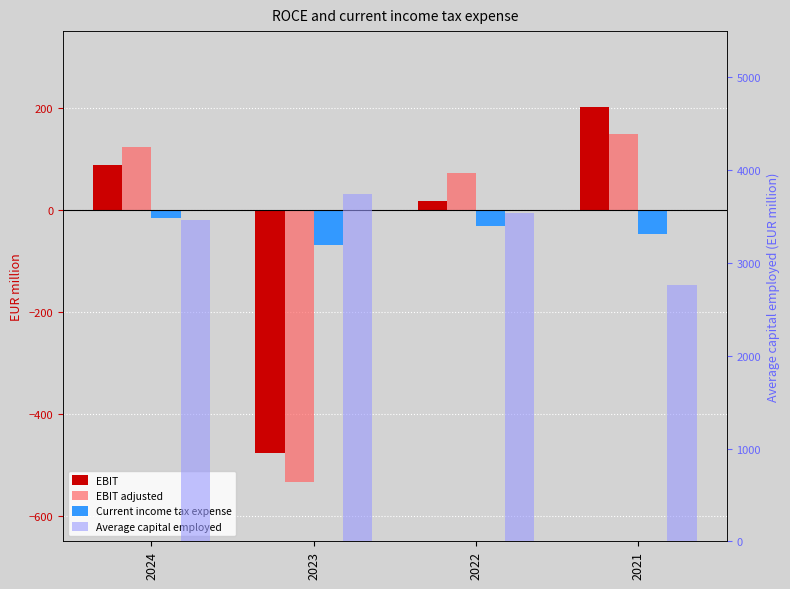

Which series changed the most between 2024 and 2023?

EBIT adjusted